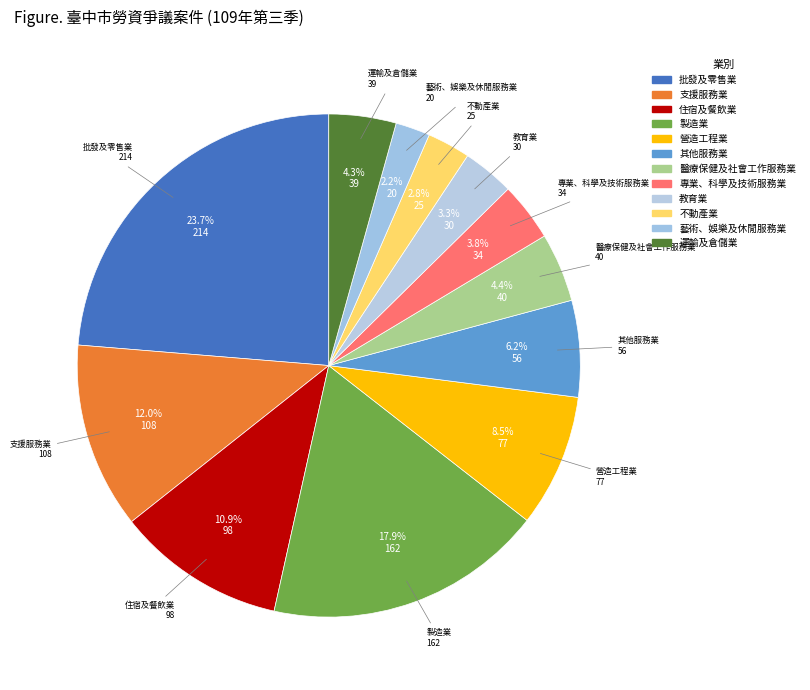

What percentage is the 製造業 slice, to the nearest percent?

18%